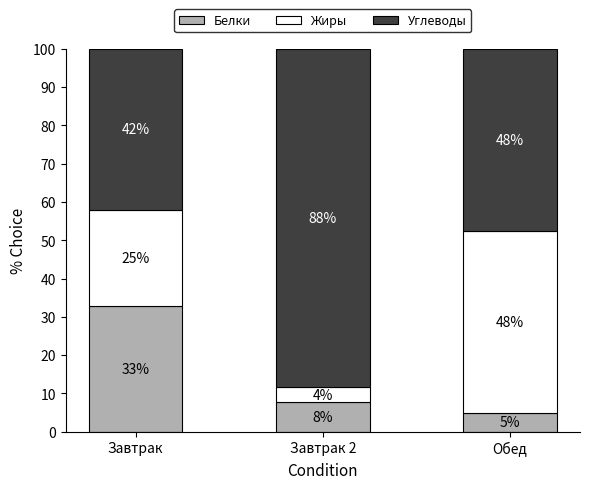

What are all the series names shown in the legend?

Белки, Жиры, Углеводы